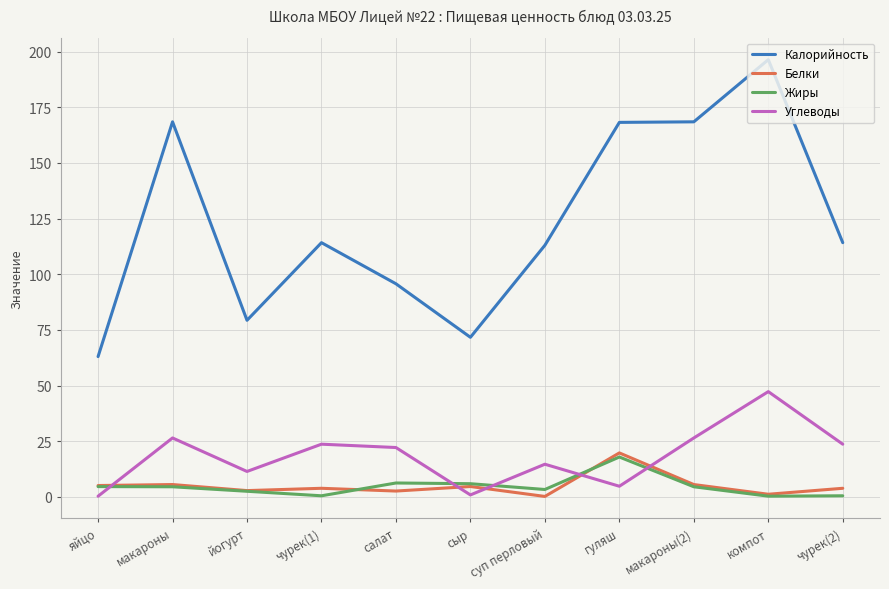

The Белки series shows 6.5 at гуляш. True or false?

False